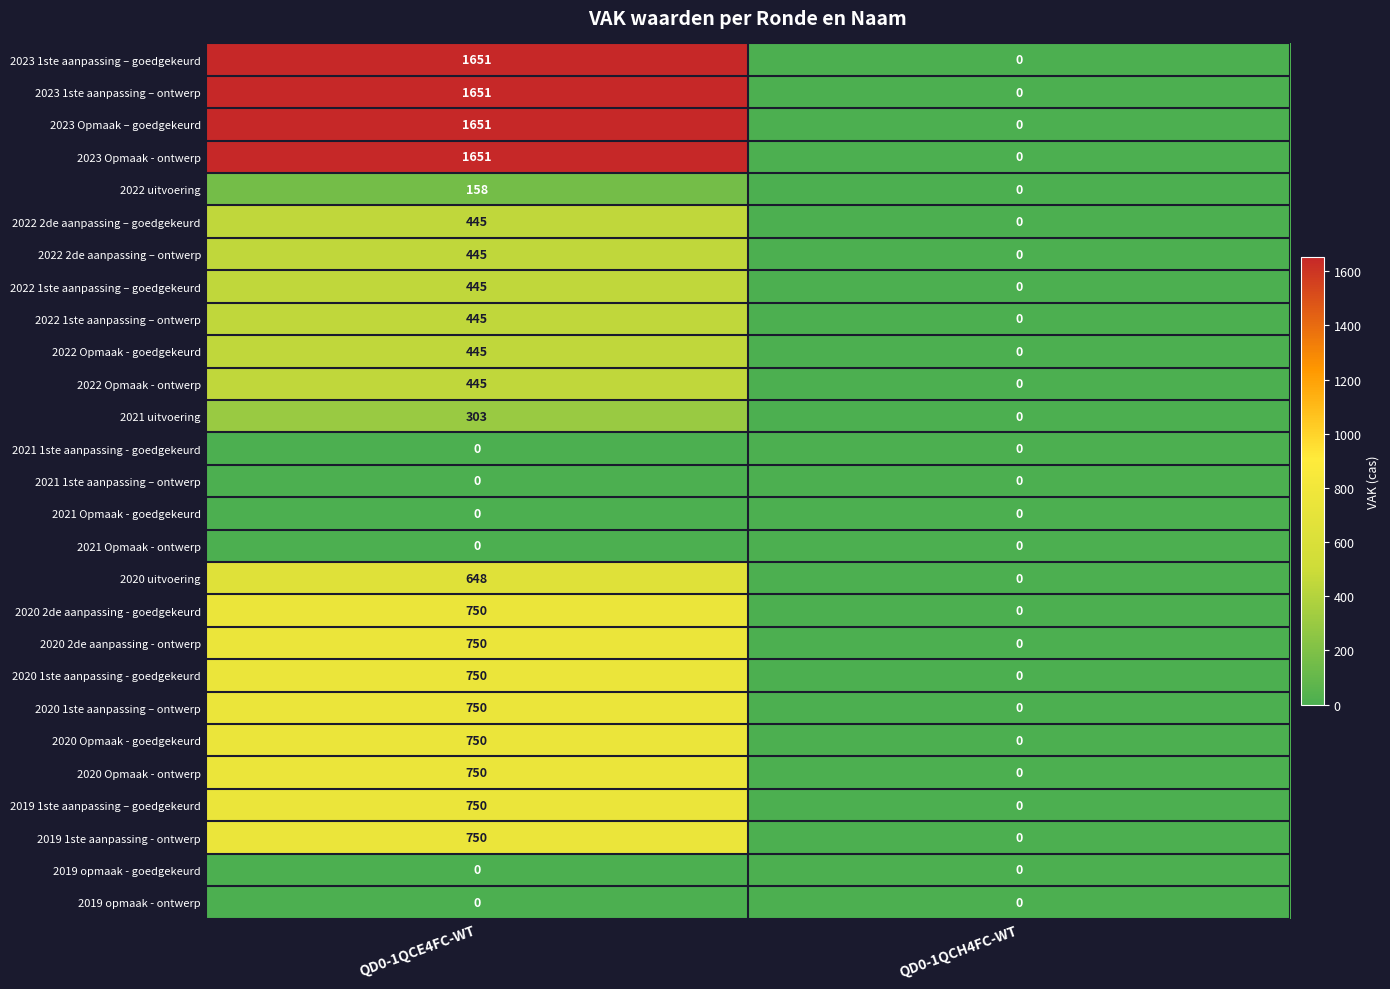

List the labels in order of 2020 1ste aanpassing - goedgekeurd value, smallest first.

QD0-1QCH4FC-WT, QD0-1QCE4FC-WT